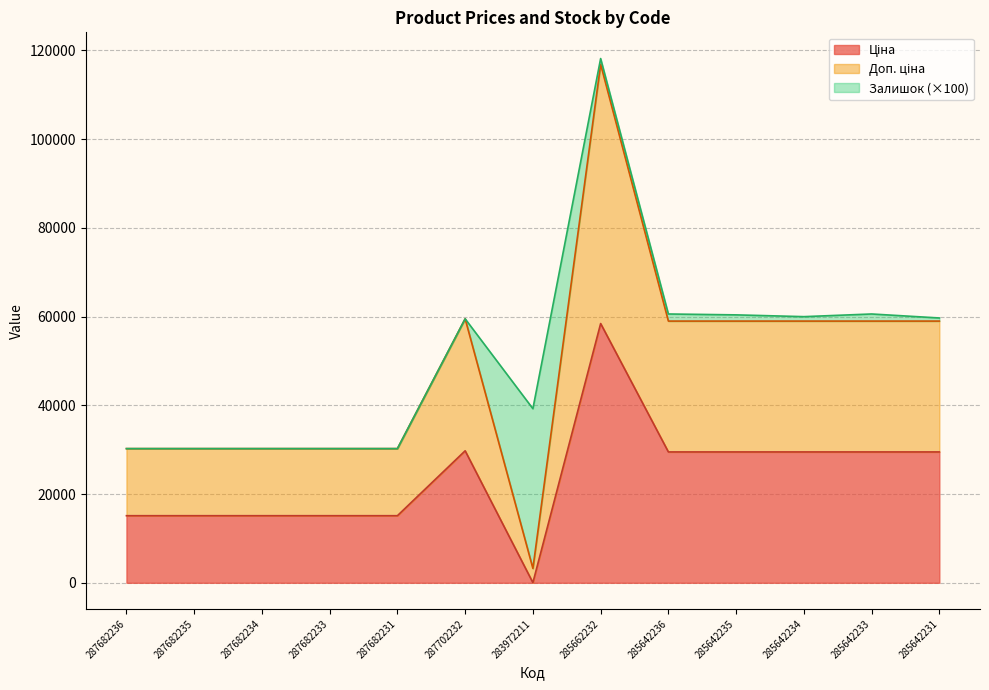

What is the smallest value displayed?

32.0